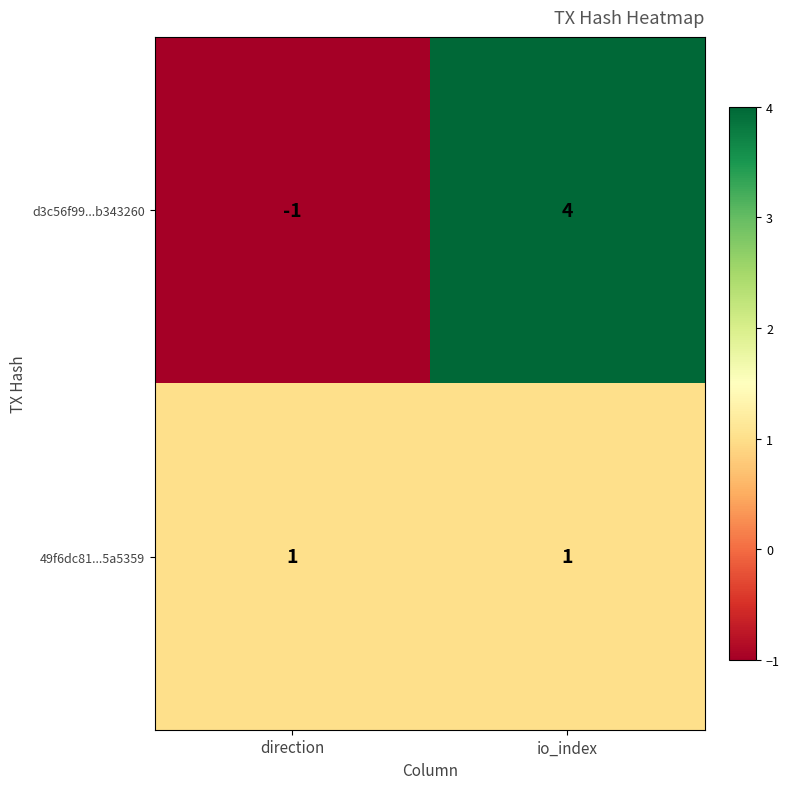

Reading right to left, transcribe all the data shown in this chart.

d3c56f99...b343260: 4	-1
49f6dc81...5a5359: 1	1